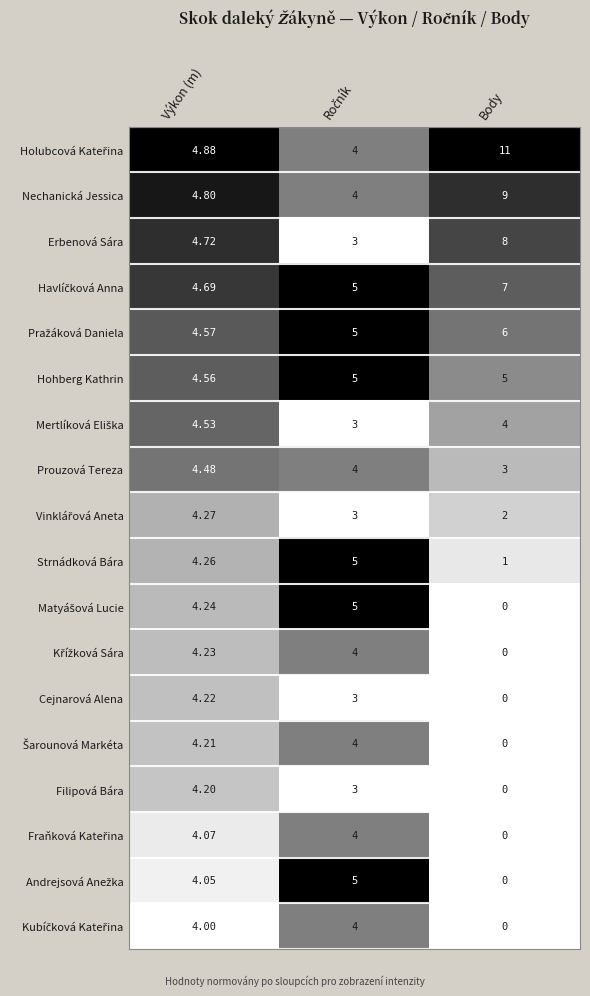

At which category is the sum across all series the highest?

Výkon (m)